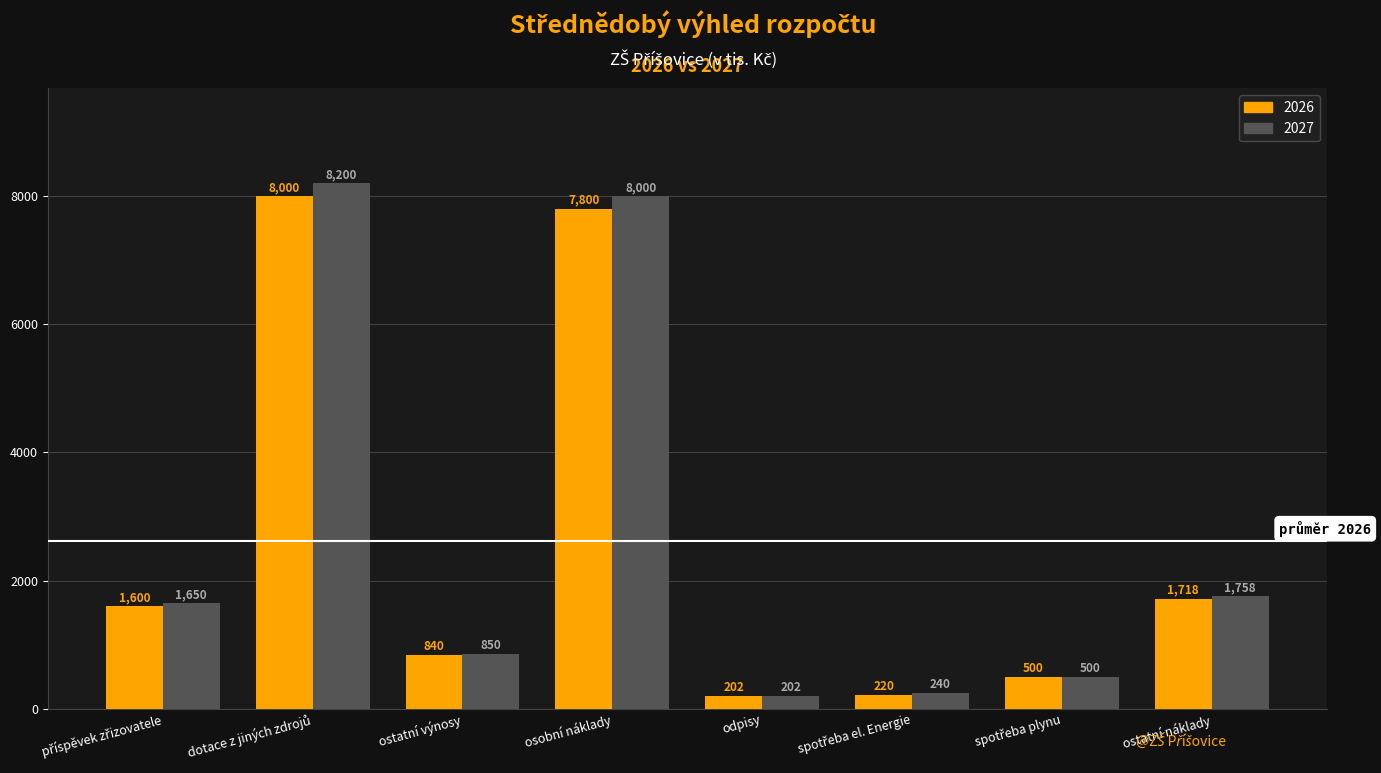

What is the lowest value of the 2026 series?

202